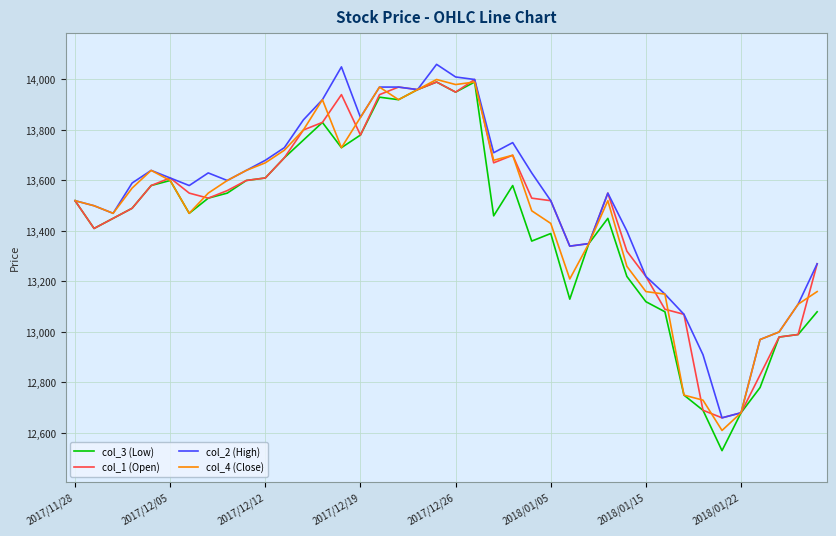

What is the maximum value shown in the chart?

14060